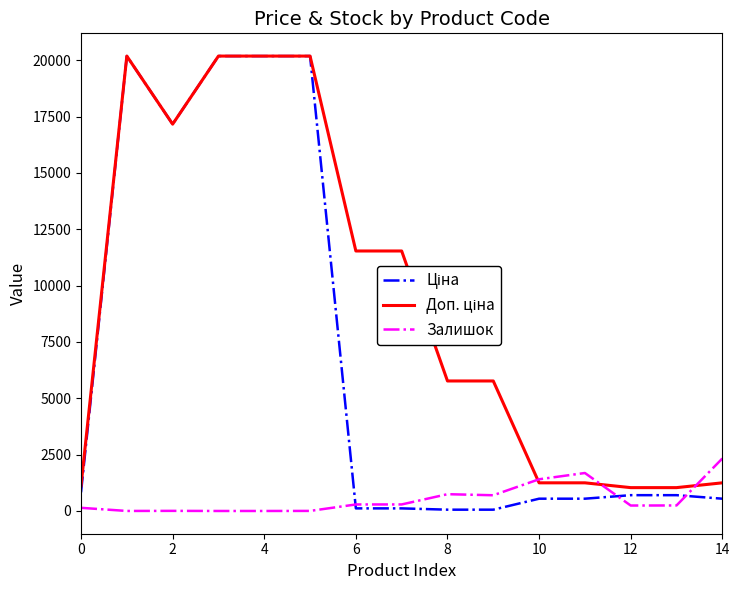

What is the greatest value displayed?

20186.0